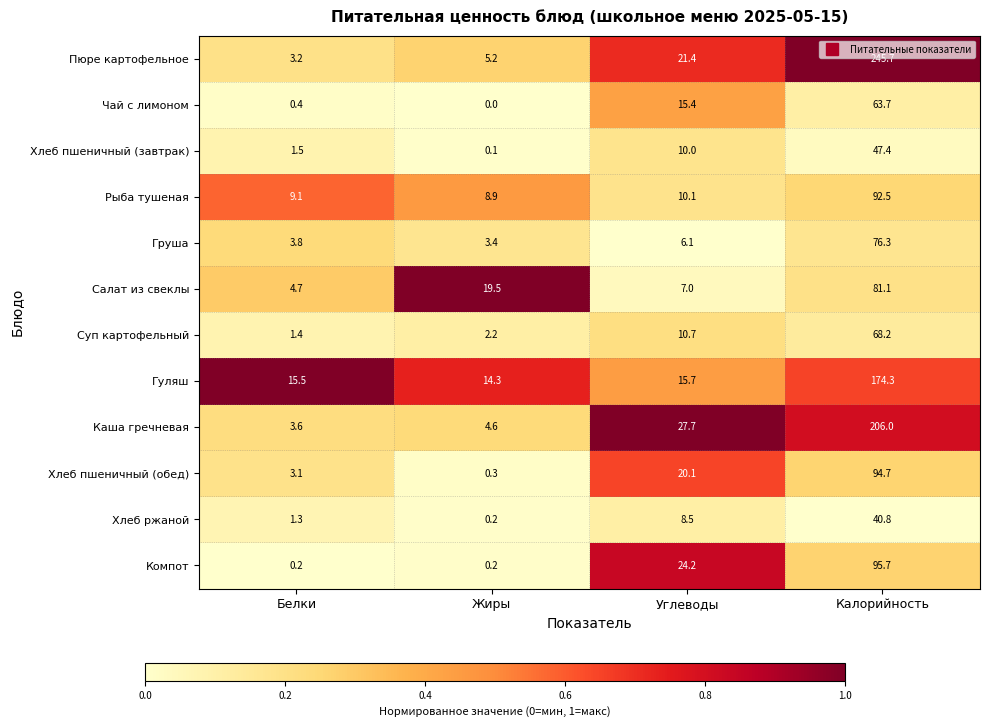

What is the total value across all series at Жиры?

58.9